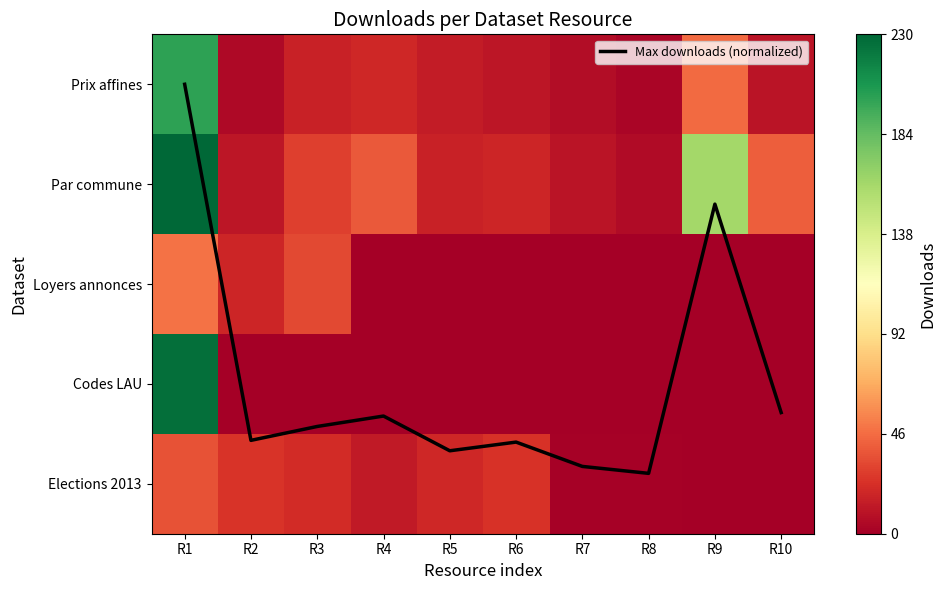

What is the lowest value of the Par commune series?

6.0